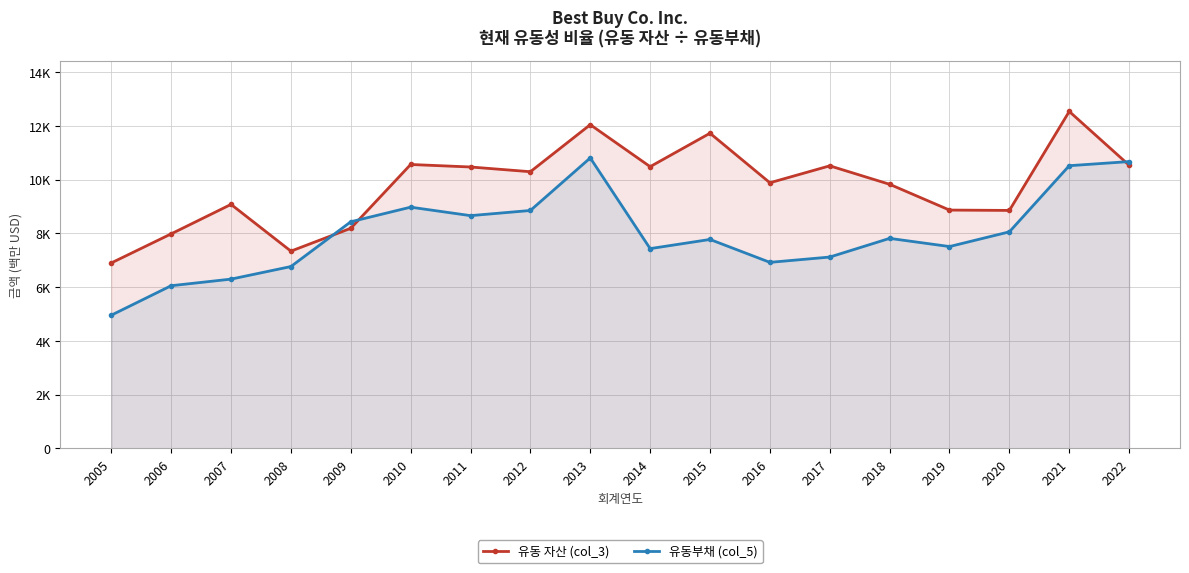

Reading left to right, extract all data points from this chart.

유동 자산 (col_3): 2005=6903	2006=7985	2007=9081	2008=7342	2009=8192	2010=10566	2011=10473	2012=10297	2013=12047	2014=10485	2015=11729	2016=9886	2017=10516	2018=9829	2019=8870	2020=8857	2021=12540	2022=10539
유동부채 (col_5): 2005=4959	2006=6056	2007=6301	2008=6769	2009=8435	2010=8978	2011=8663	2012=8855	2013=10810	2014=7436	2015=7777	2016=6925	2017=7122	2018=7817	2019=7513	2020=8060	2021=10521	2022=10674